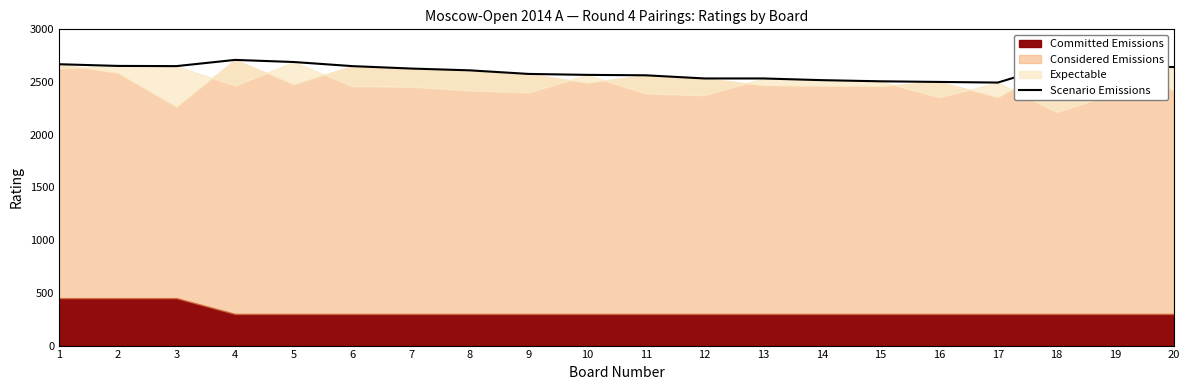

Is it true that the value at 2 is 4764?

False